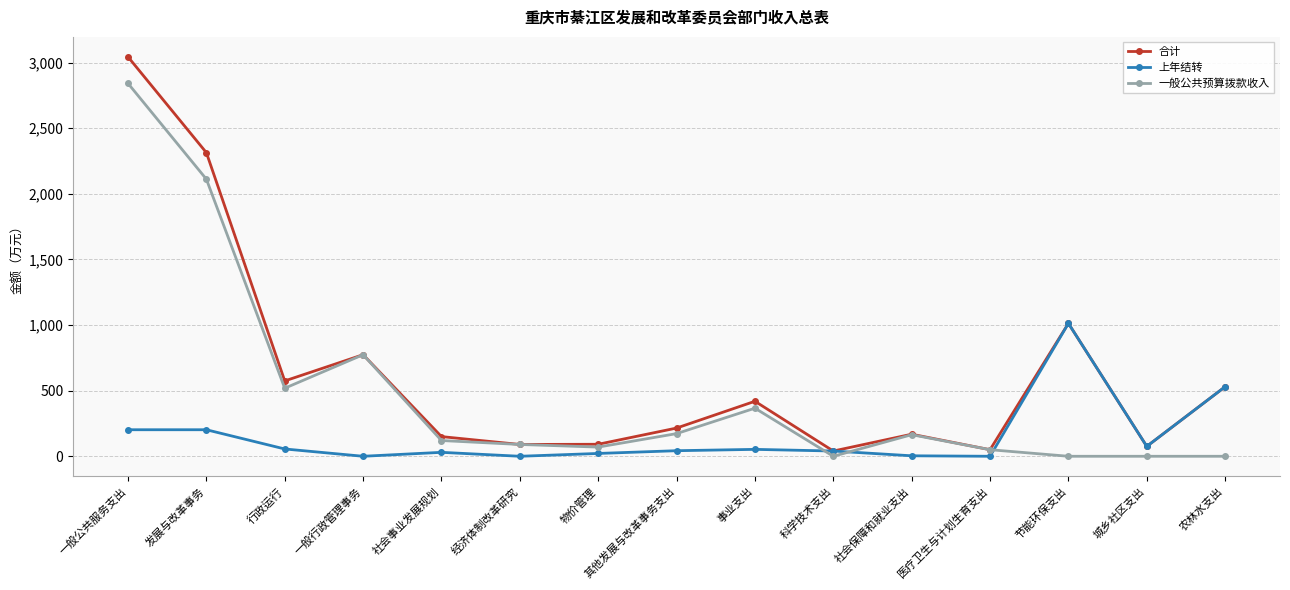

What is the difference between the 一般公共预算拨款收入 values at 社会保障和就业支出 and 节能环保支出?

164.4